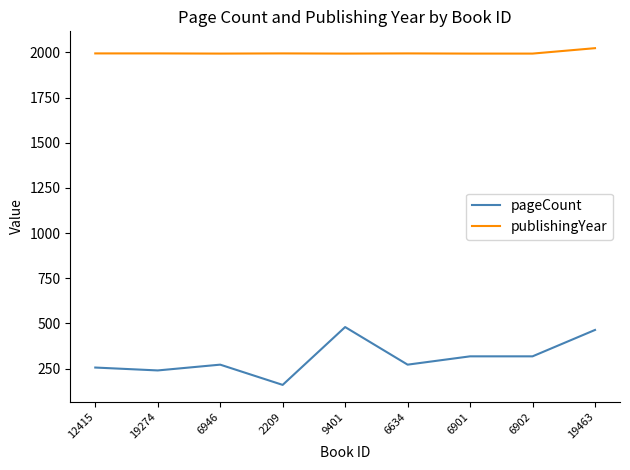

What is the average value of the pageCount series?

309